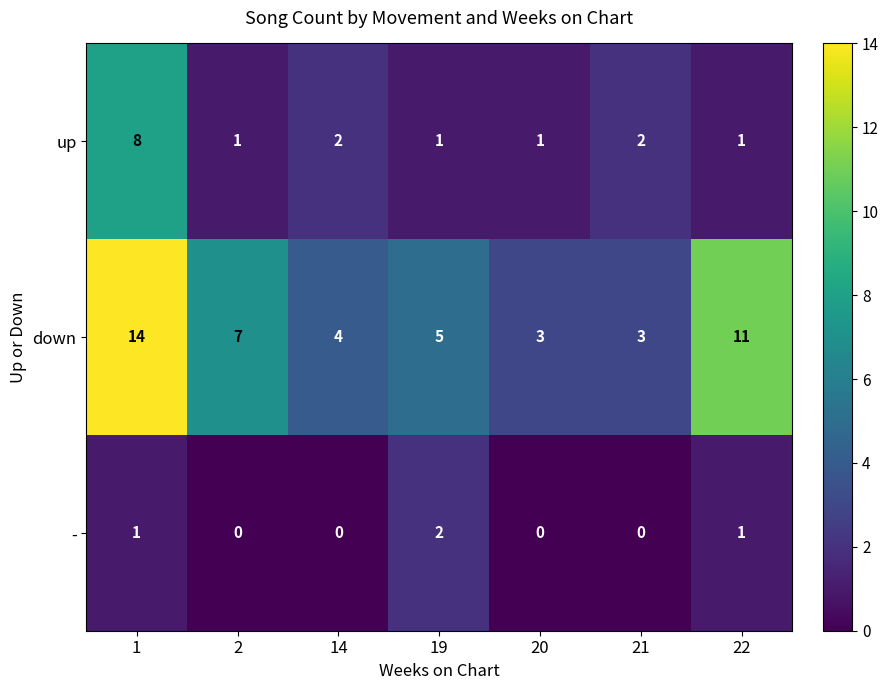

What is the total value across all series at 19?

8